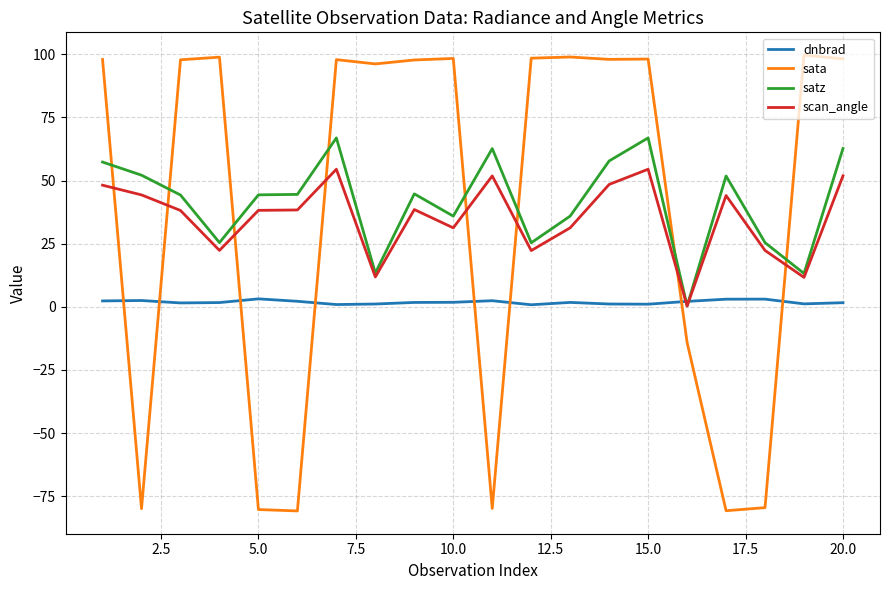

Which series has the largest range (max minus min)?

sata